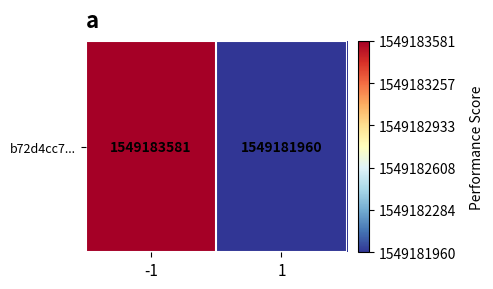

What value does the data have at -1?

1